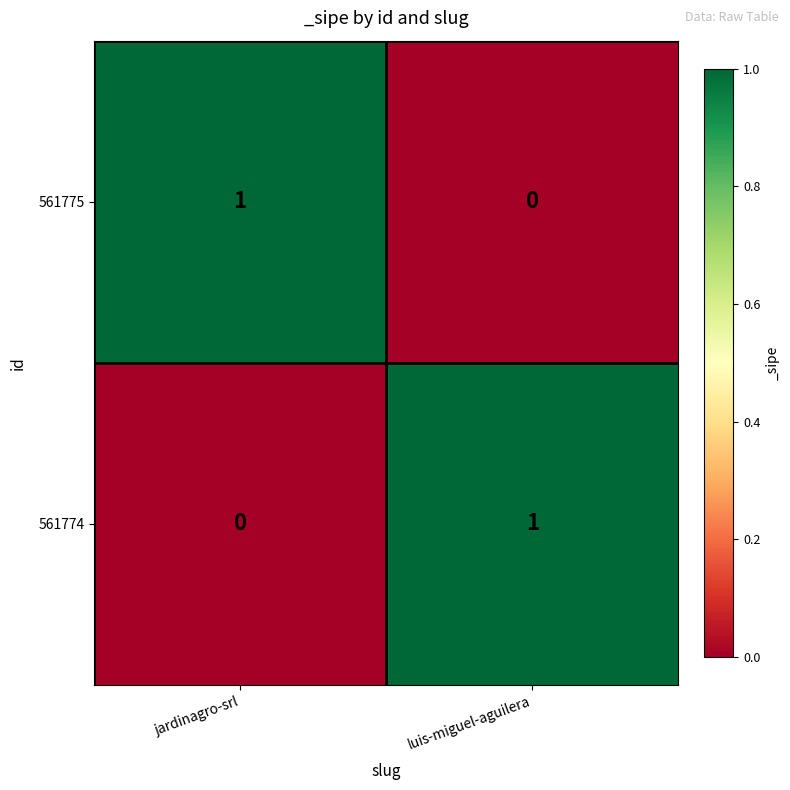

Reading right to left, transcribe all the data shown in this chart.

561775: luis-miguel-aguilera=0	jardinagro-srl=1
561774: luis-miguel-aguilera=1	jardinagro-srl=0